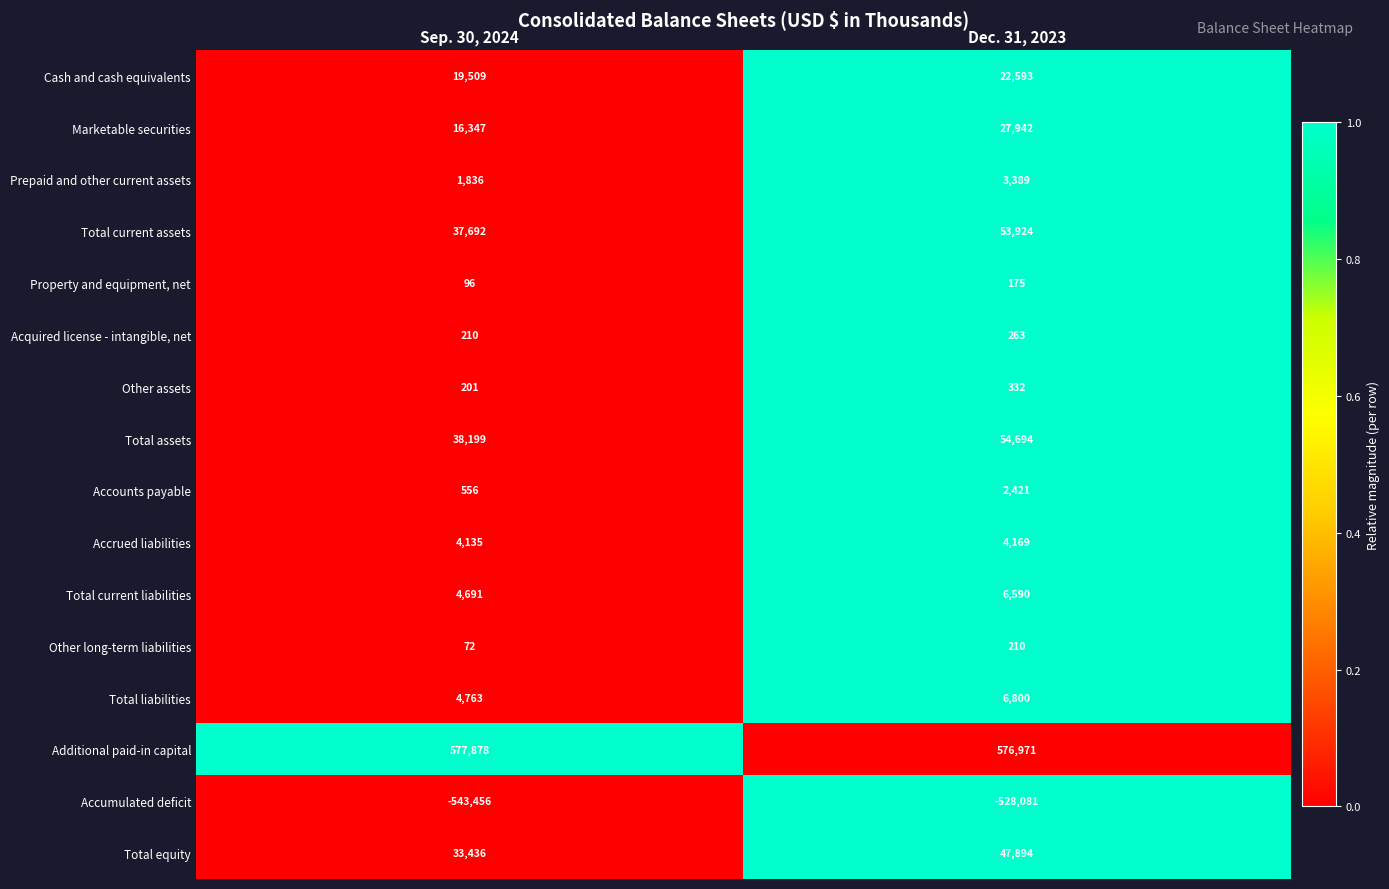

Which series has the largest range (max minus min)?

Total assets